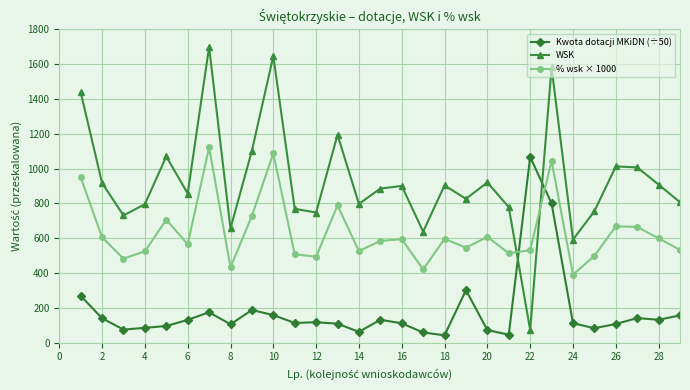

What is the maximum value for Kwota dotacji MKiDN (÷50)?

1067.1